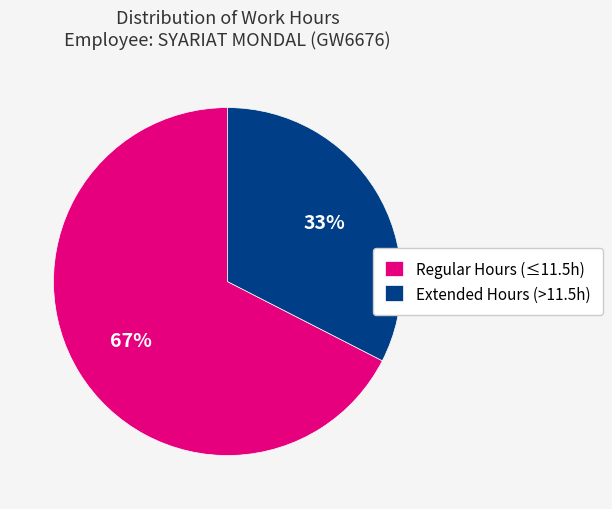

The Extended Hours (>11.5h) slice represents 41% of the pie. True or false?

False